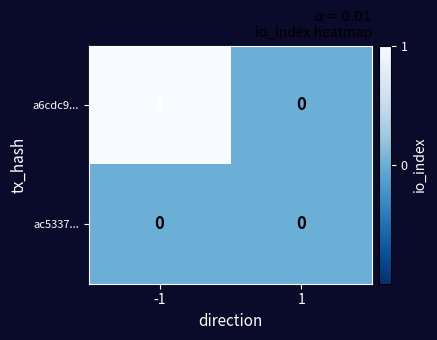

True or false: ac5337... has a value of 0 at 1.

True